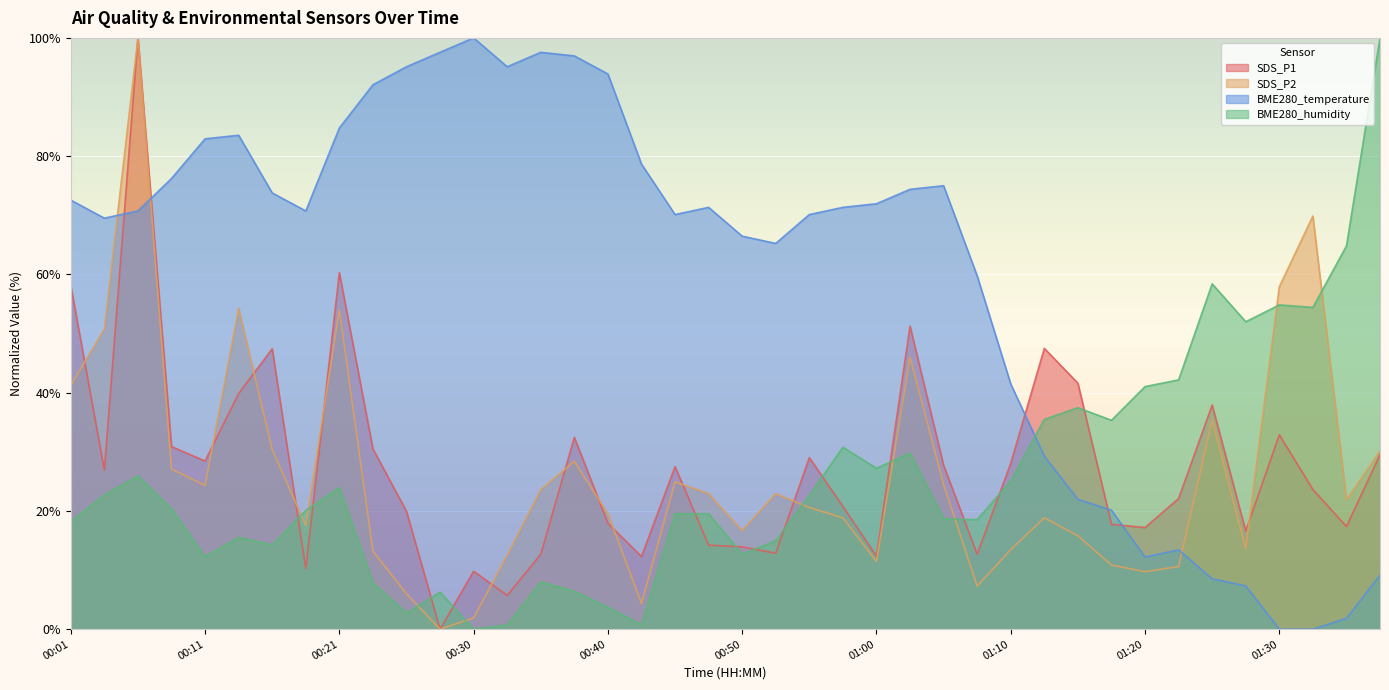

True or false: BME280_humidity and BME280_temperature intersect in this chart.

True